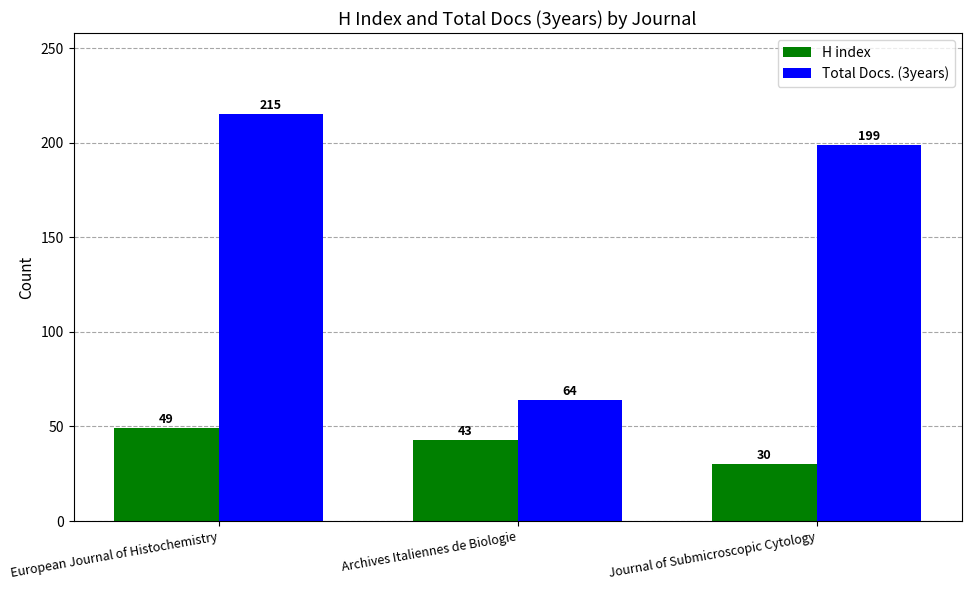

Which series changed the most between European Journal of Histochemistry and Journal of Submicroscopic Cytology?

H index